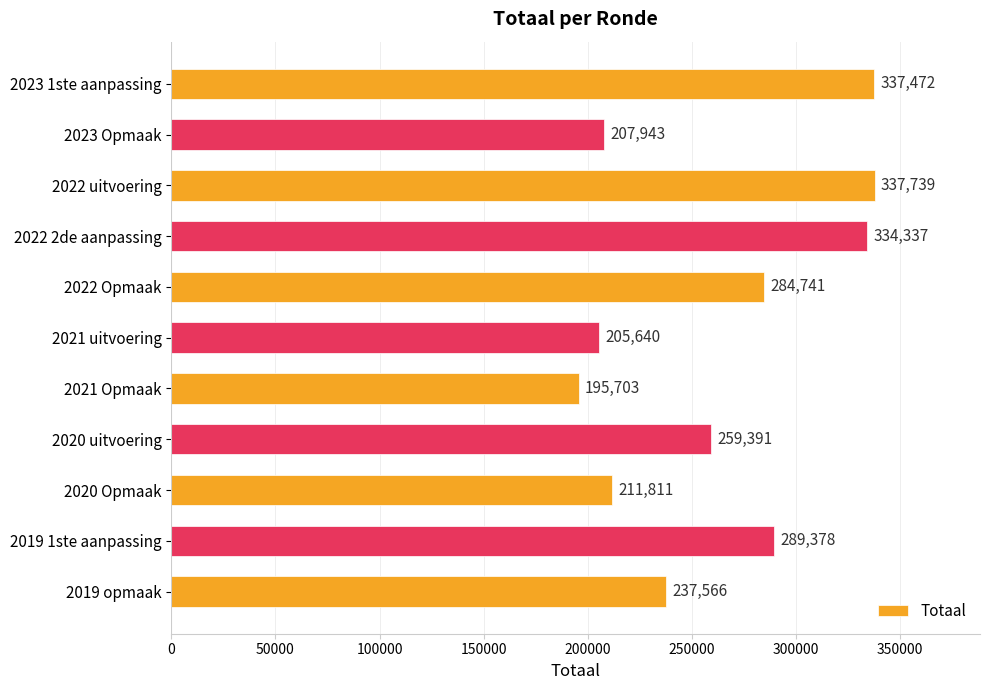

What is the difference between the maximum and minimum values?

142036